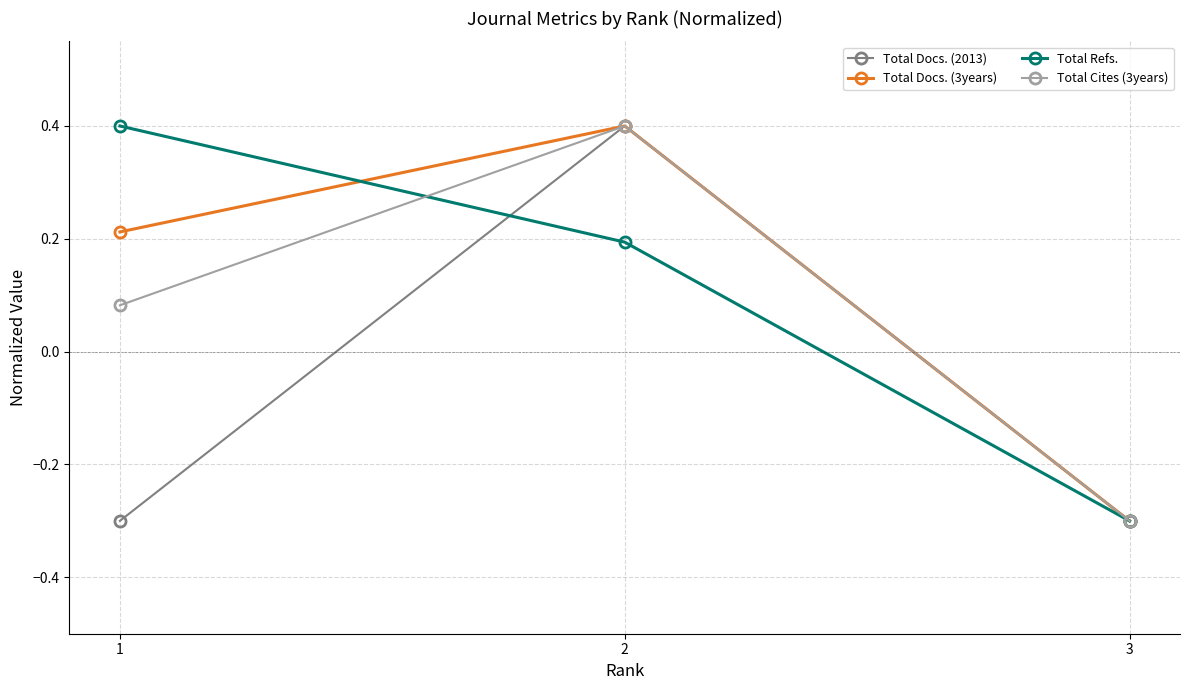

Which series changed the most between 1 and 3?

Total Refs.